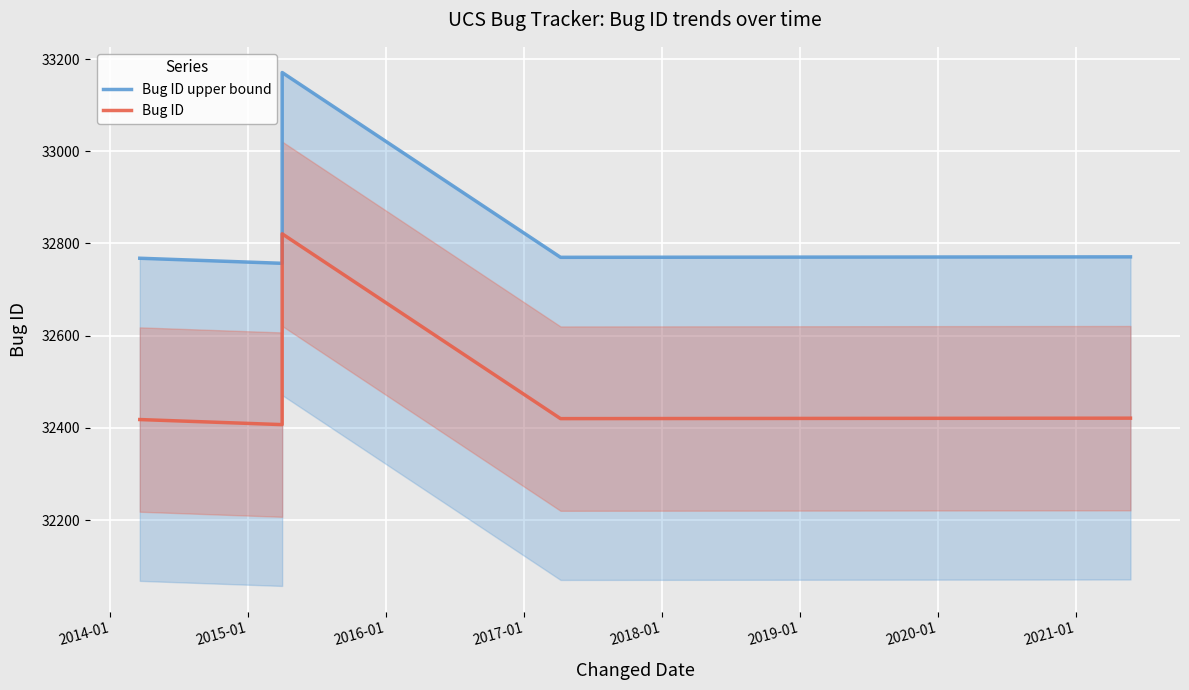

The Bug ID upper bound series shows 32771 at 2017-01. True or false?

True